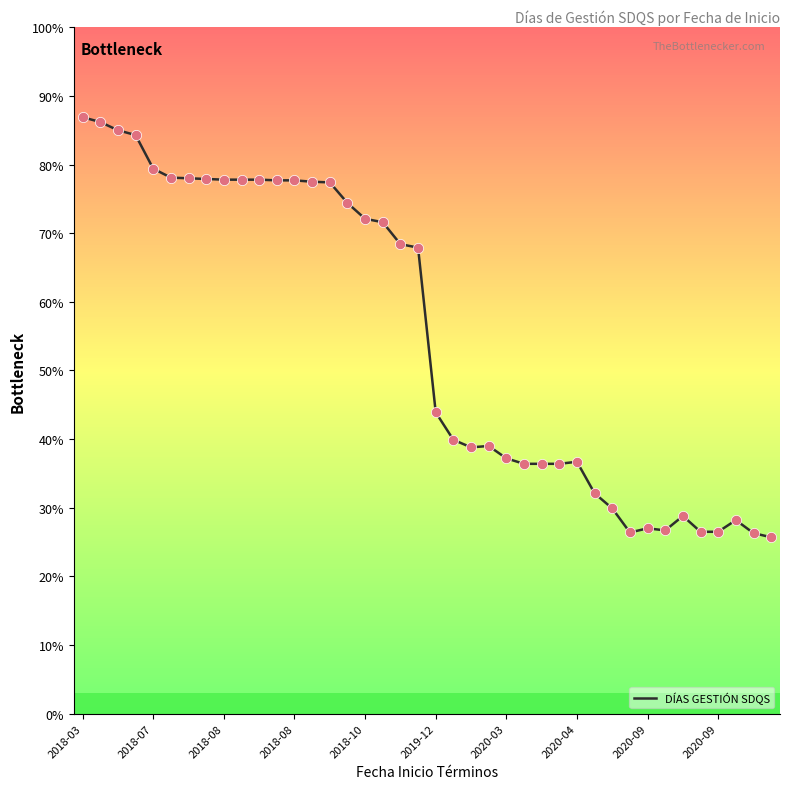

Is this an area chart (filled region under the line)?

No